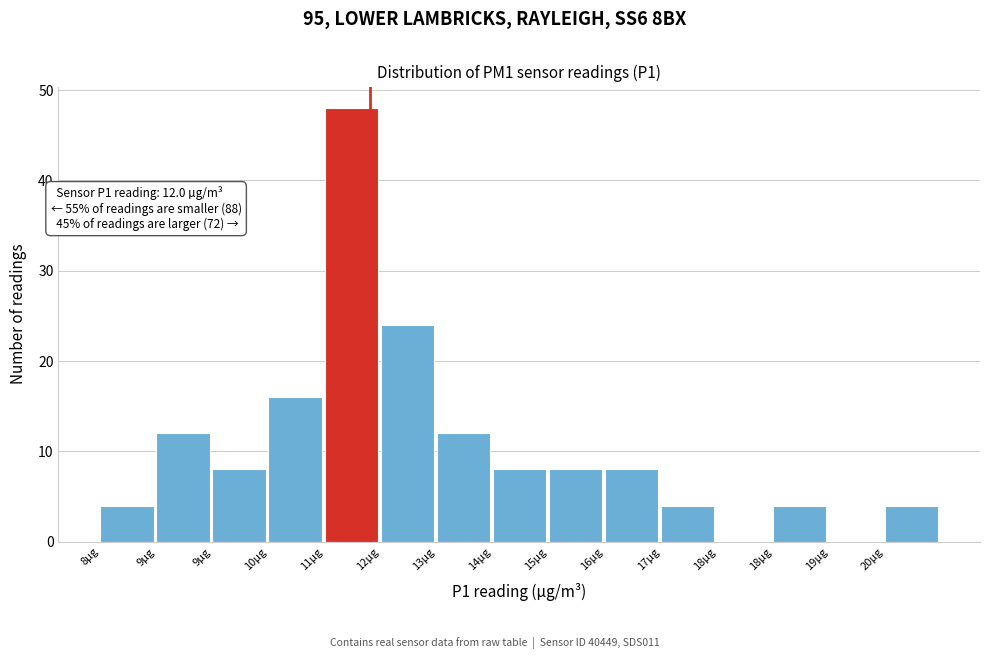

How many categories are shown in the chart?

15